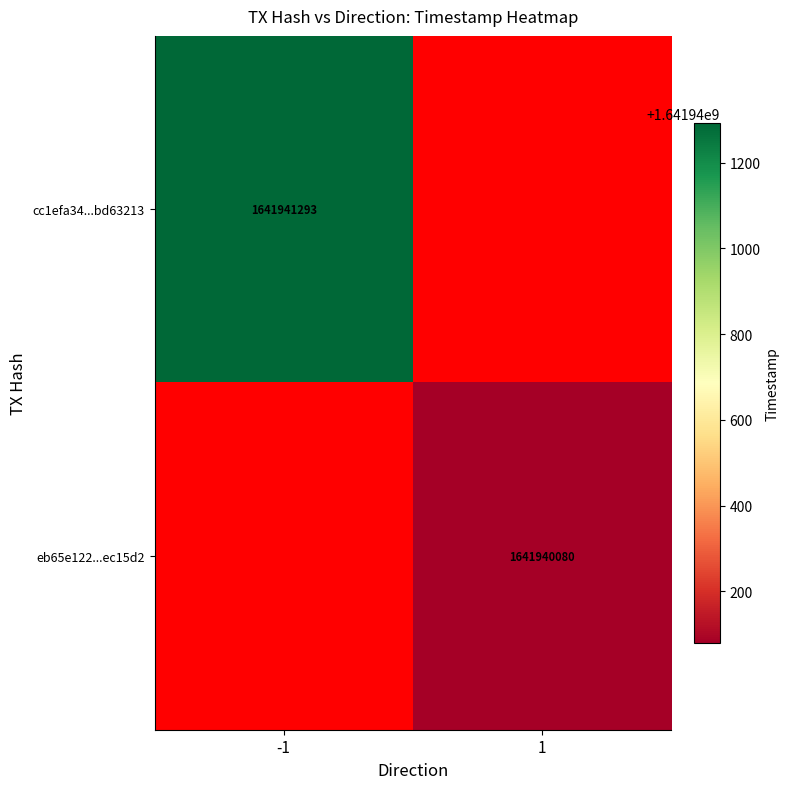

The value of cc1efa34c4cadfb48c4405e6ceb02e3abd63213 at -1 is 0. True or false?

False